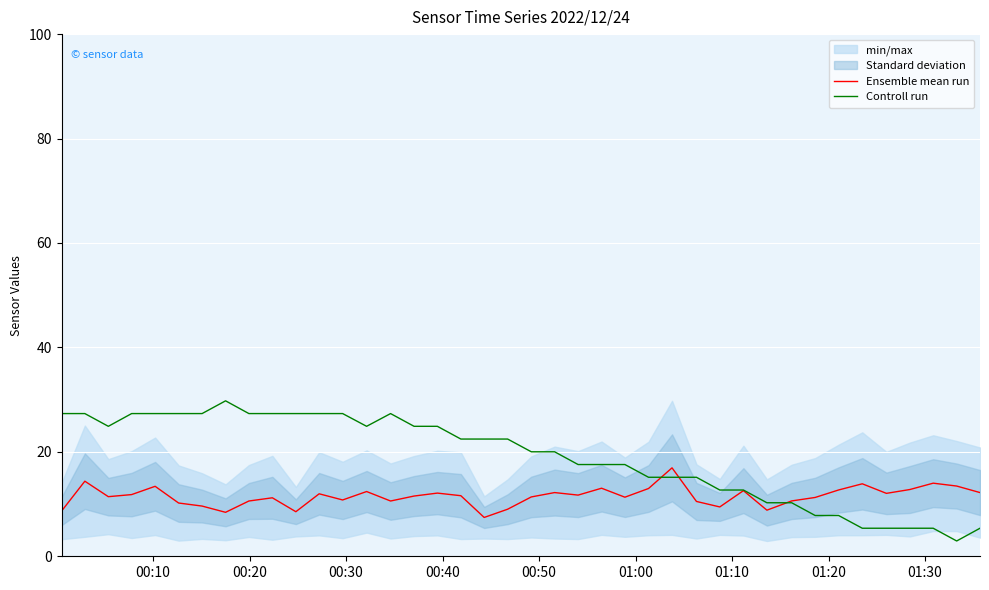

Rank the series by their maximum value, from highest to lowest.

Controll run, Ensemble mean run